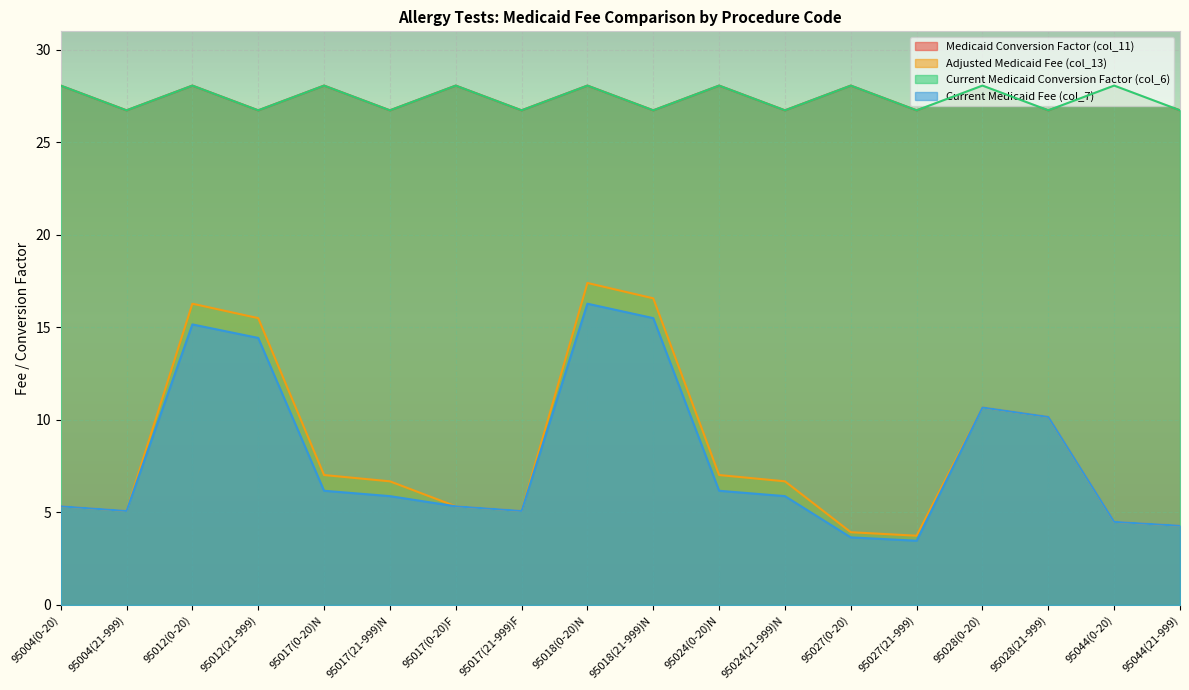

At how many categories does at least one series exceed 10?

18